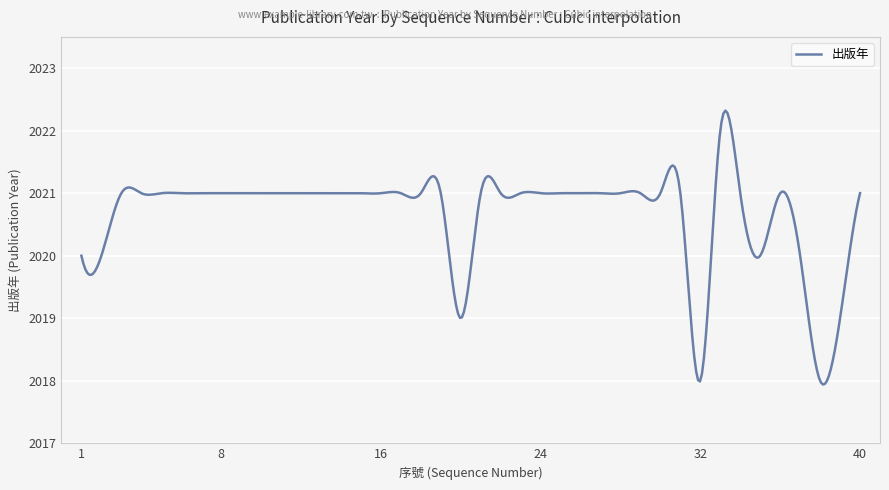

What is the minimum value shown in the chart?

2017.9